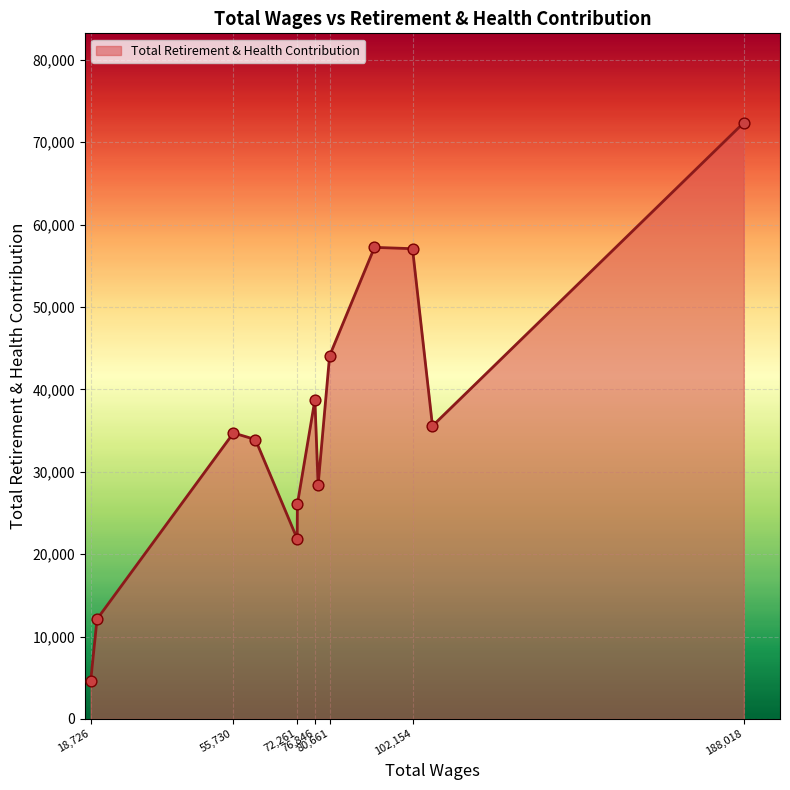

What is the difference between the maximum and minimum values?

67758